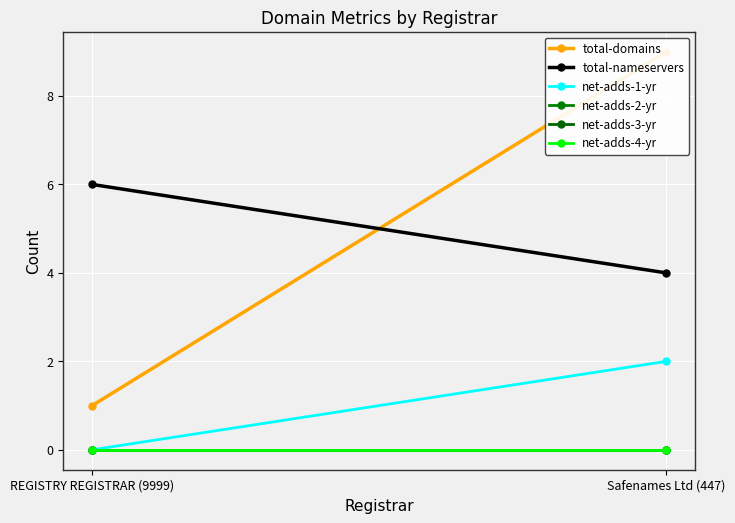

What is the value of the total-nameservers point at the 1st from the left?

6